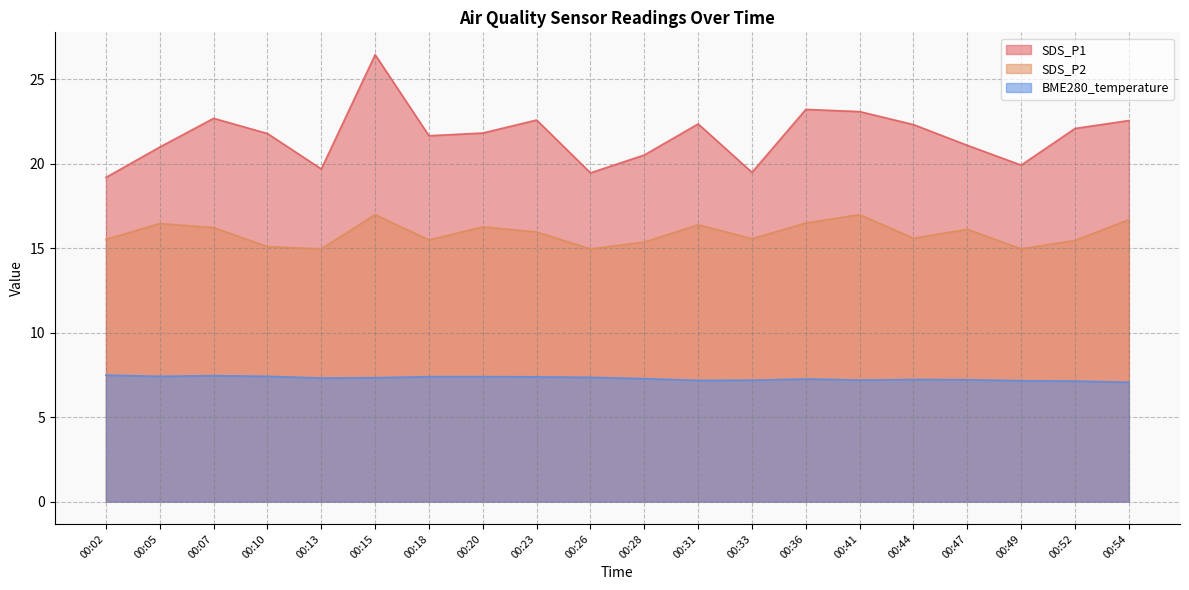

At which label does SDS_P2 first exceed 15?

00:02